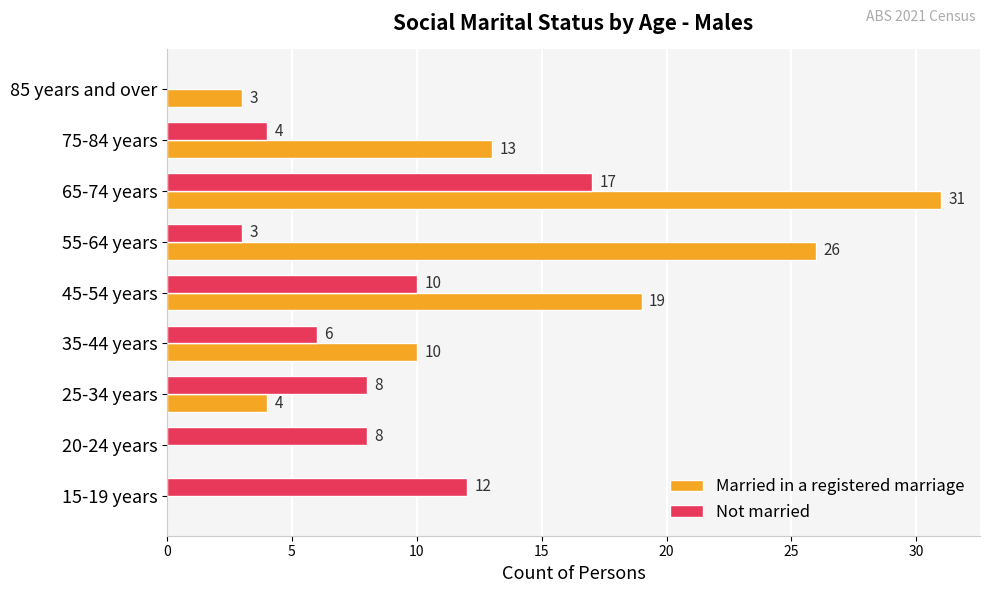

True or false: Married in a registered marriage has a value of 5 at 85 years and over.

False